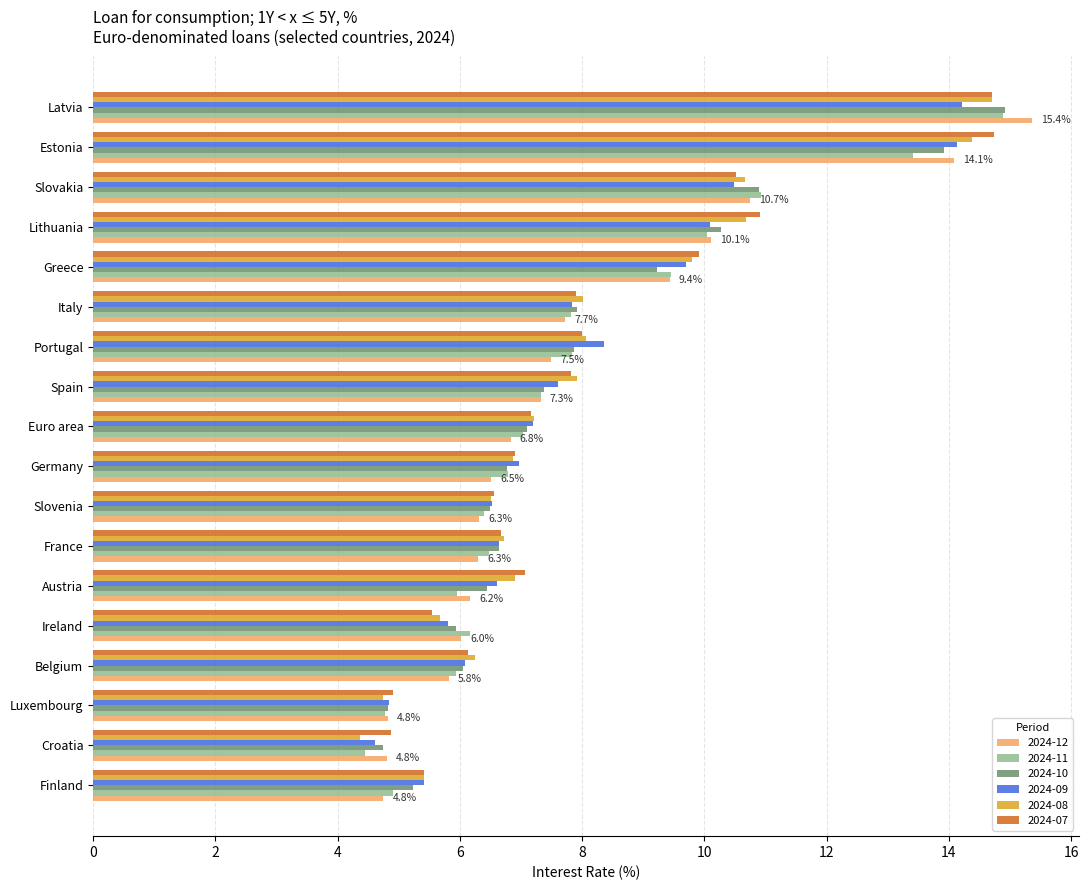

How many categories are shown in the chart?

18